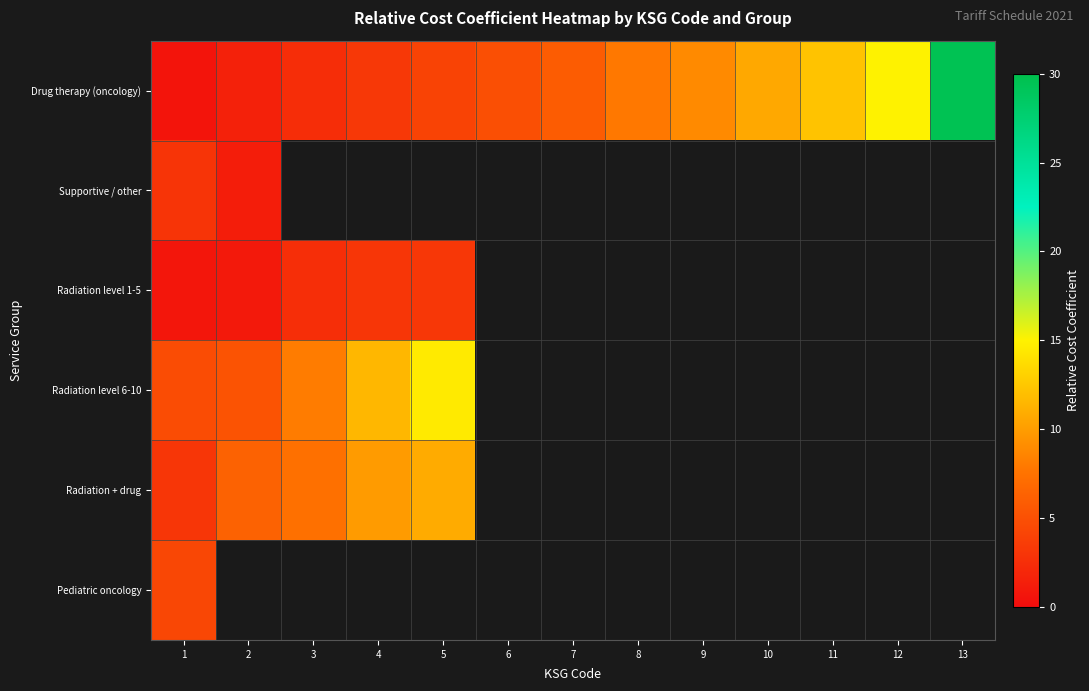

Which category has the lowest value in the Radiation + drug series?

1